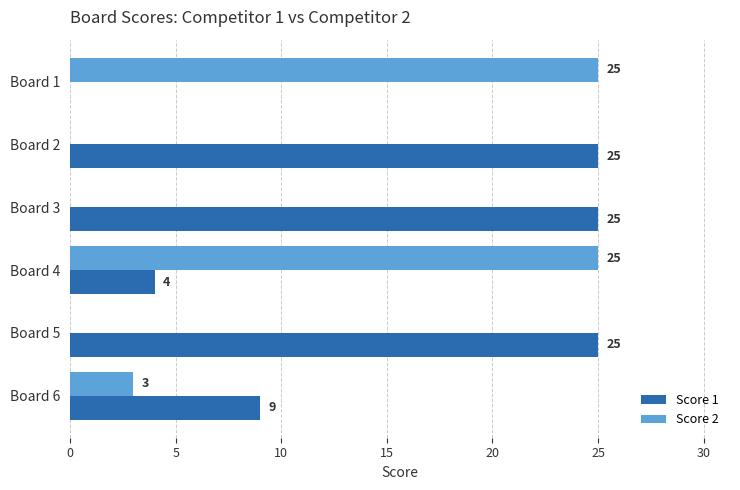

What is the sum of all Score 2 values?

53